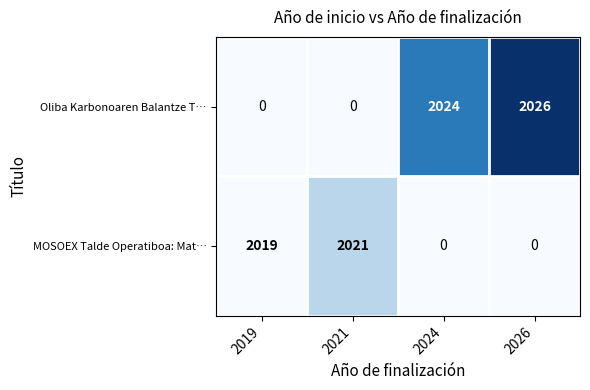

Is it true that Oliba Karbonoaren Balantze T… equals 1069 at 2019?

False